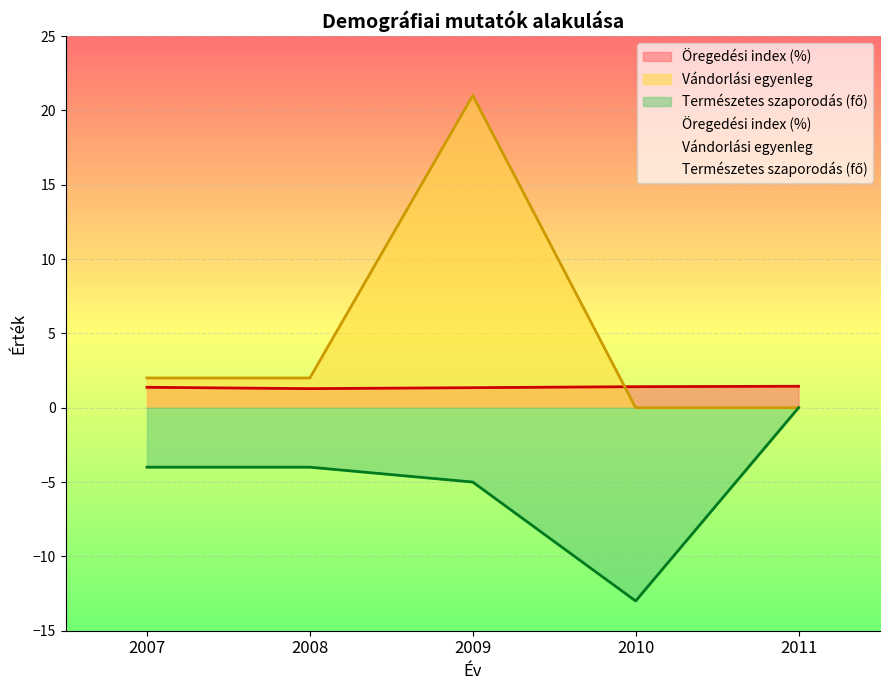

True or false: Öregedési index (%) and Természetes szaporodás (fő) intersect in this chart.

False